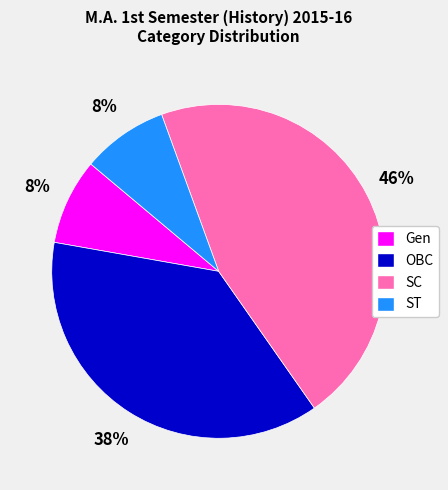

True or false: SC accounts for 33% of the total.

False